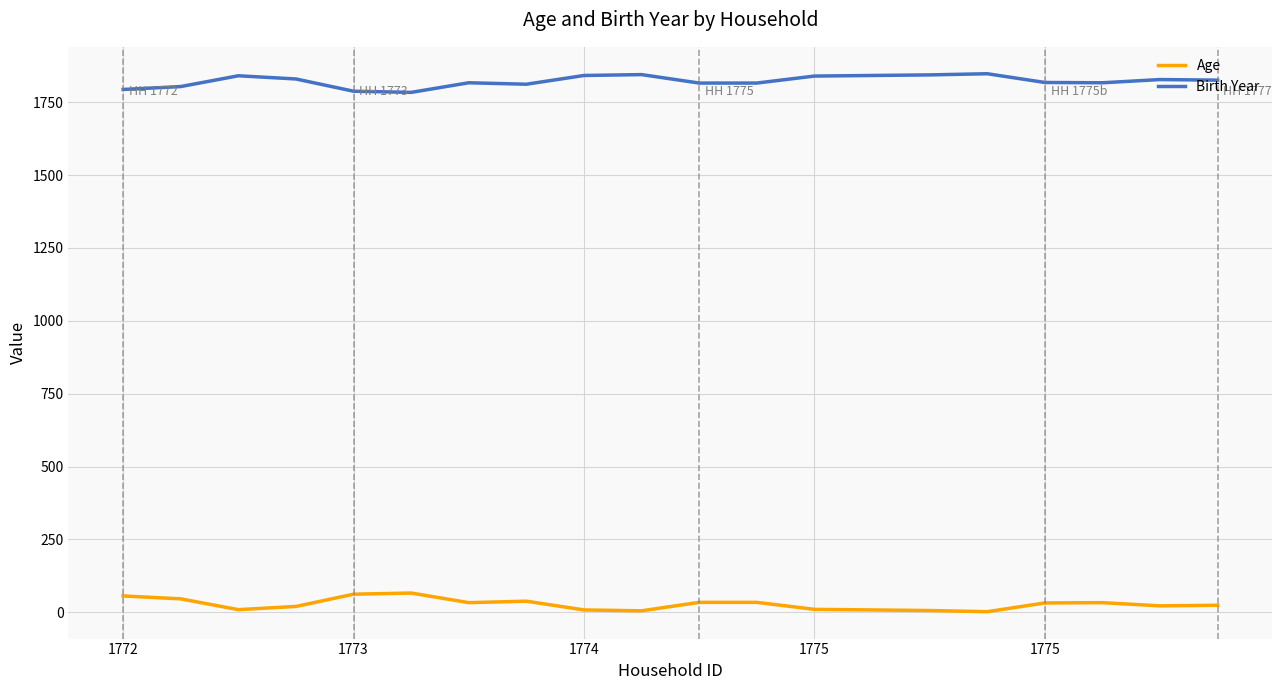

Which series has the largest total across all categories?

Birth Year